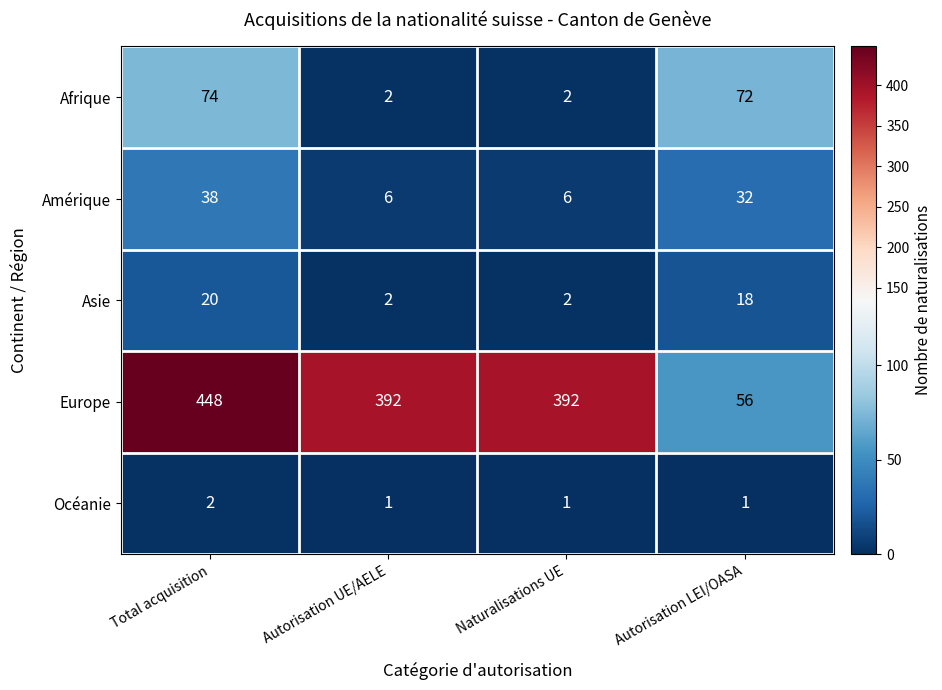

What is the difference between the maximum and second lowest values in the Europe series?

56